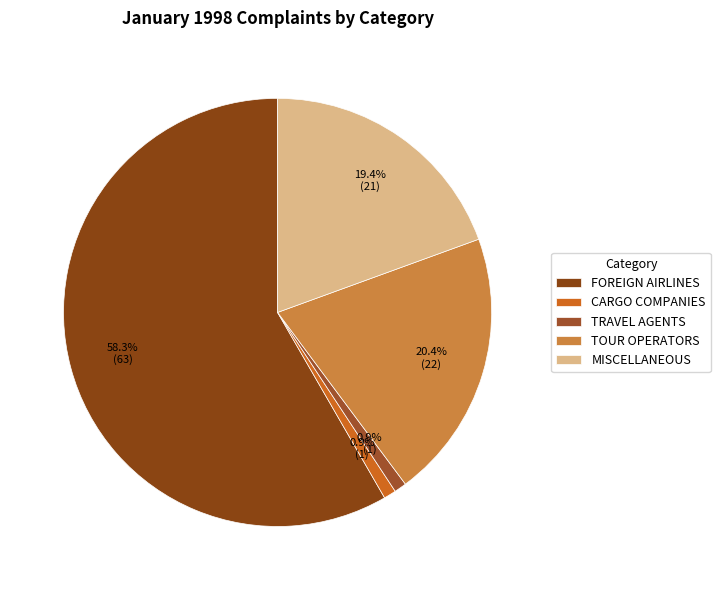

Count the number of slices in the pie.

5